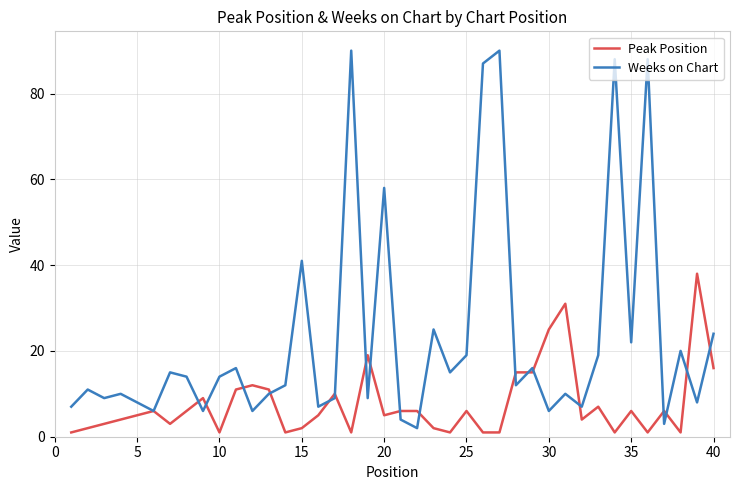

What is the highest value of the Weeks on Chart series?

90